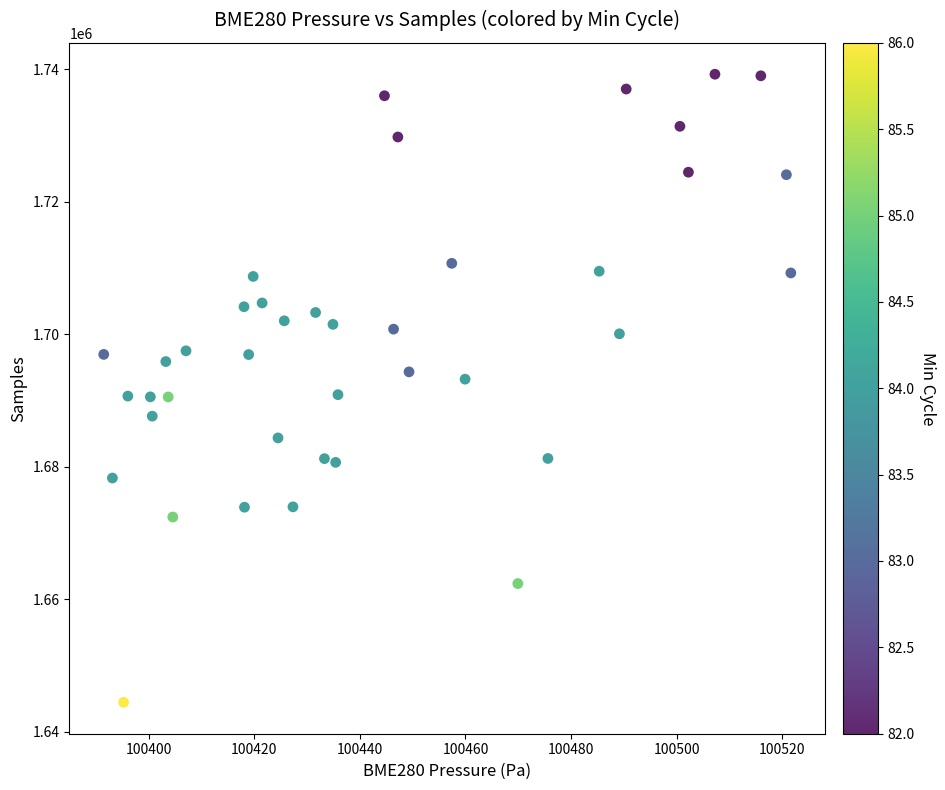

What is the range of Y values (max minus min)?

94825